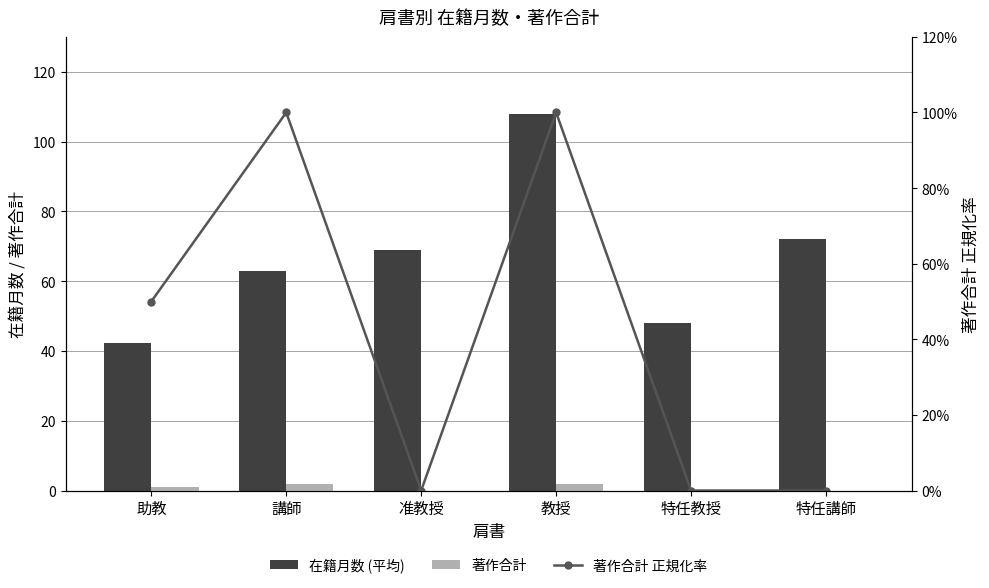

Are the bars grouped side by side (vs. stacked)?

Yes